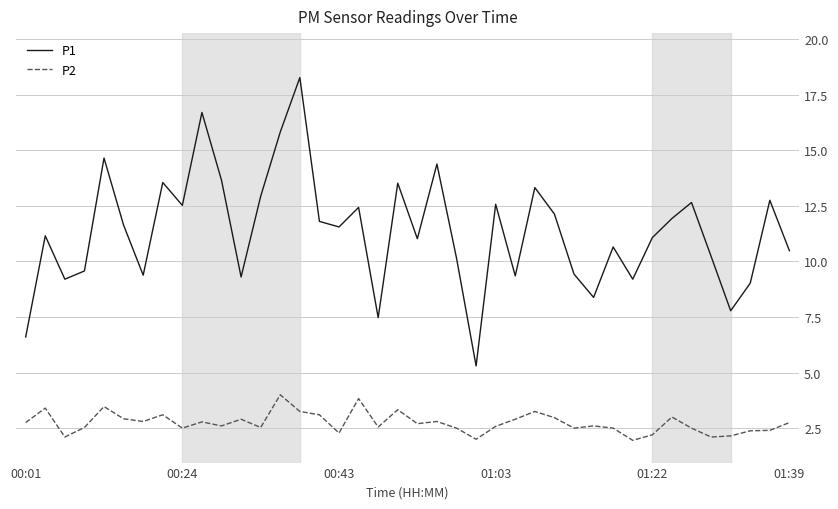

What is the difference between the maximum and minimum values in the P1 series?

13.0